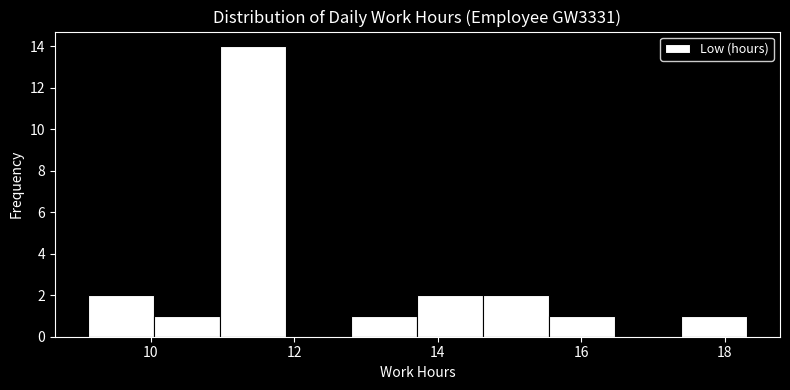

Over which range of the x-axis is the bar tallest?

11.0 to 11.8